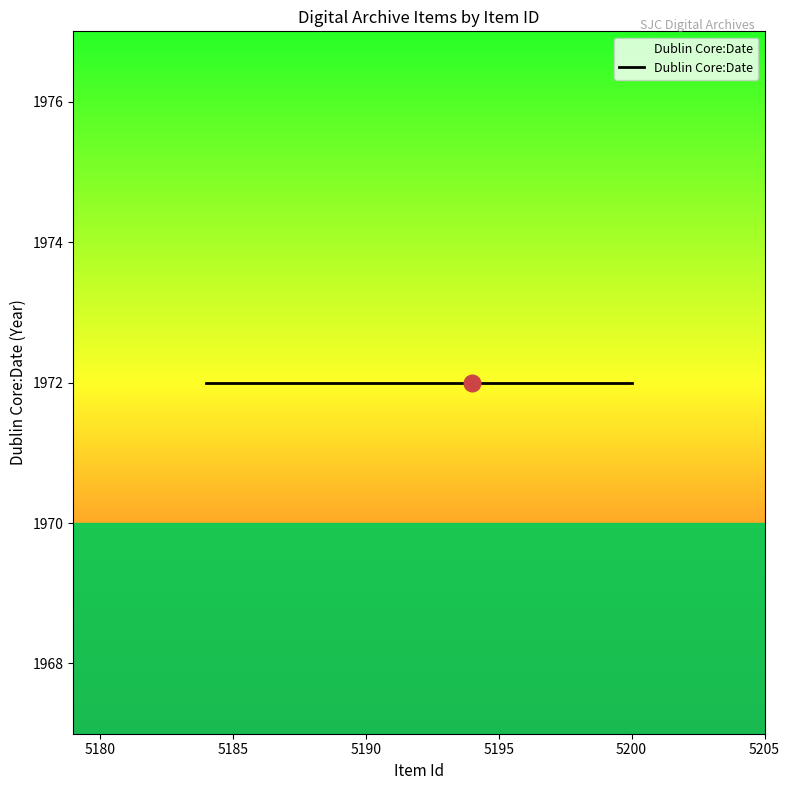

How many series are shown in this chart?

1